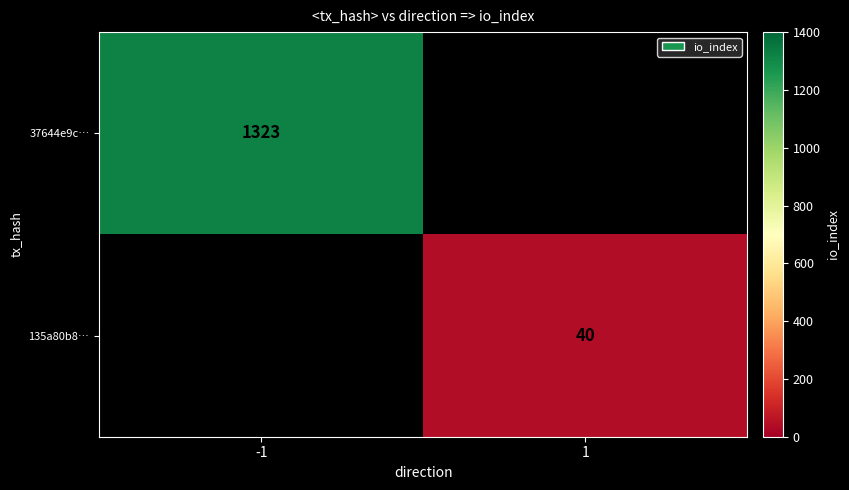

The value of 37644e9c… at -1 is 1323. True or false?

True